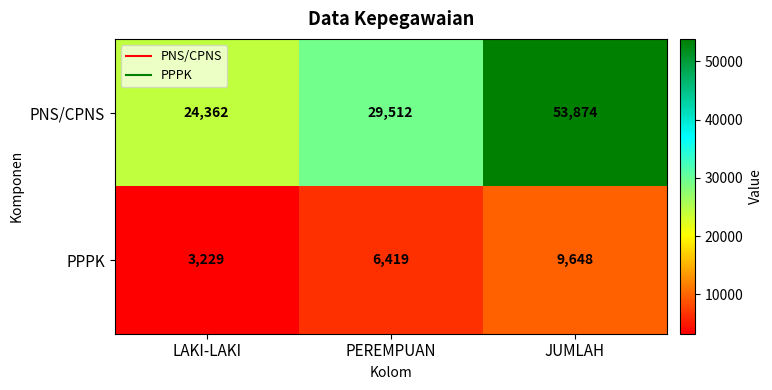

Which category has the lowest value across all series?

LAKI-LAKI